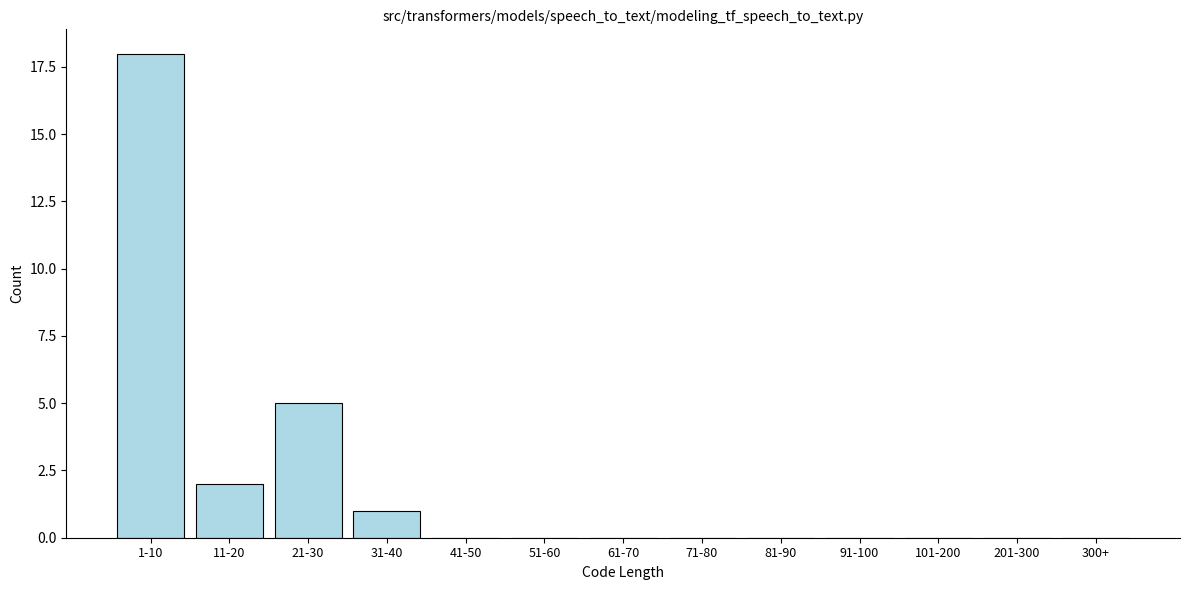

Reading left to right, list all the values displayed in this chart.

1-10=18	11-20=2	21-30=5	31-40=1	41-50=0	51-60=0	61-70=0	71-80=0	81-90=0	91-100=0	101-200=0	201-300=0	300+=0